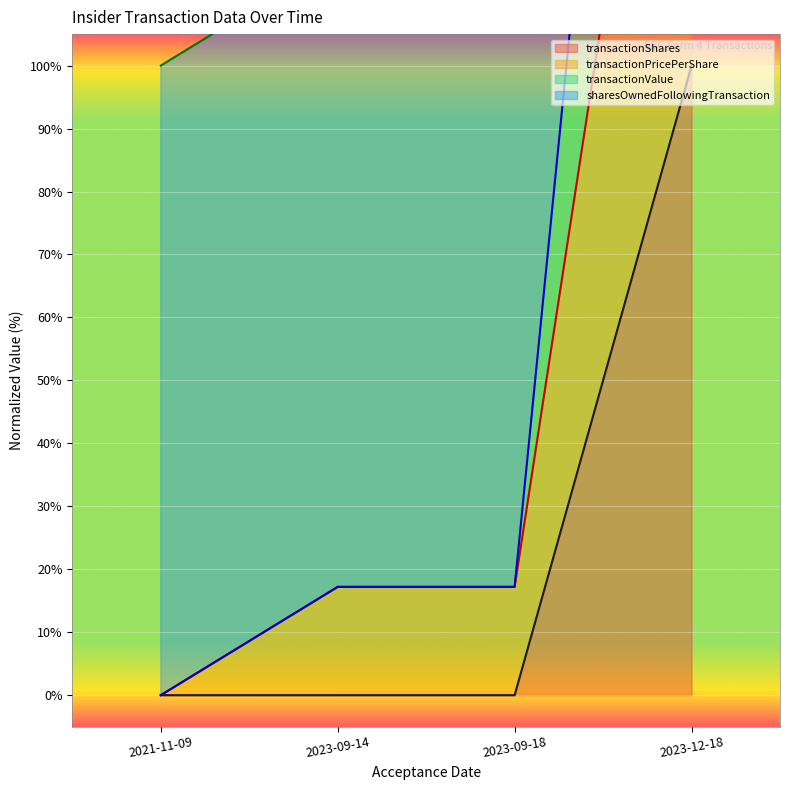

Where is sharesOwnedFollowingTransaction nearest to the value 200?

2023-09-14